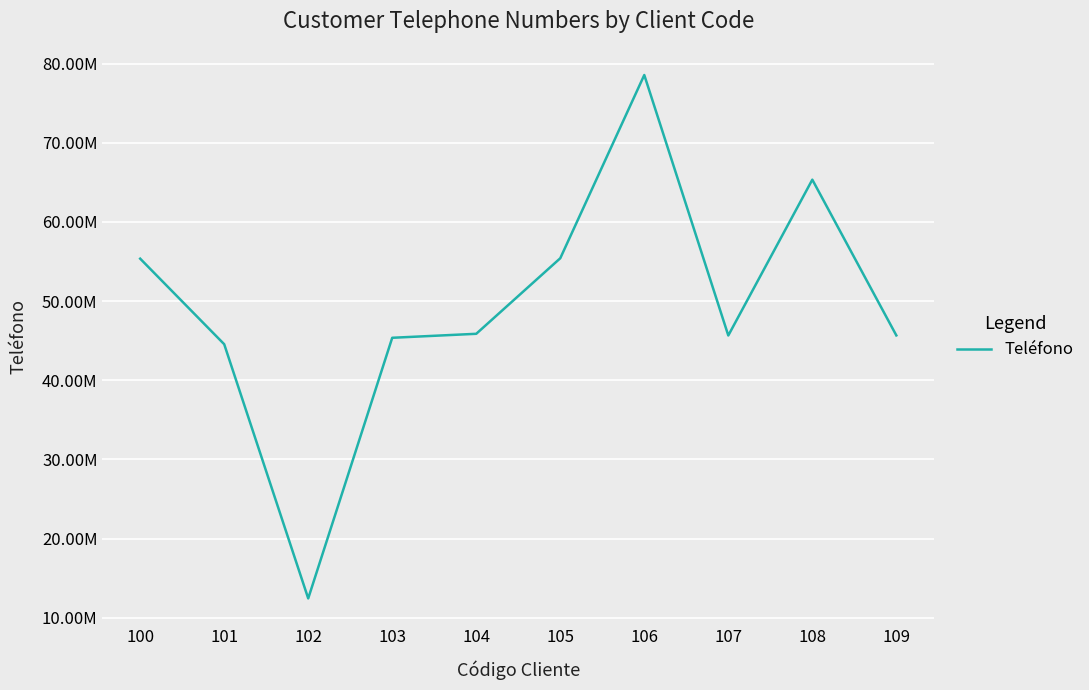

What is the smallest value displayed?

12453698